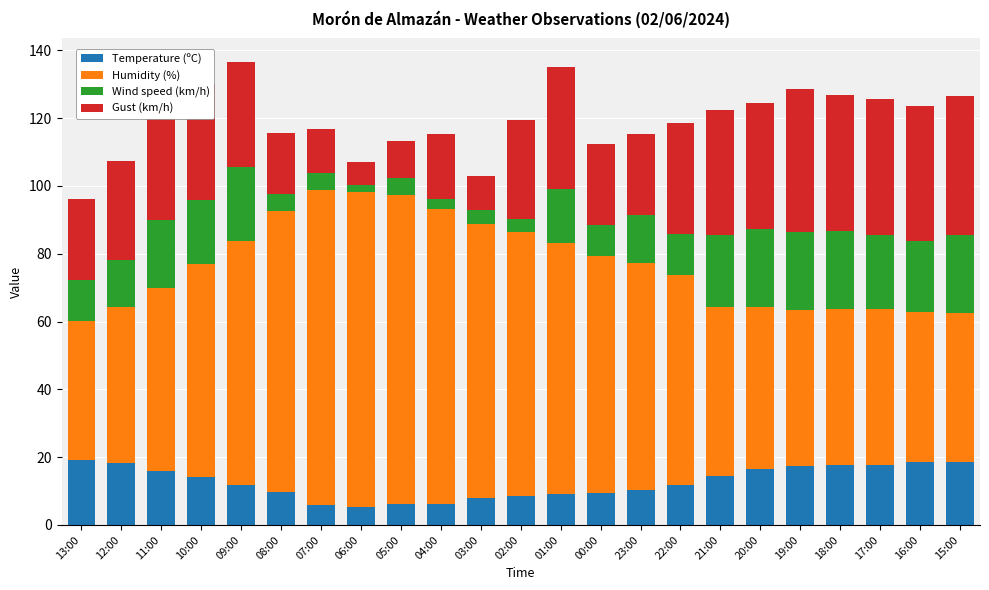

What is the average value of the Temperature (ºC) series?

12.6